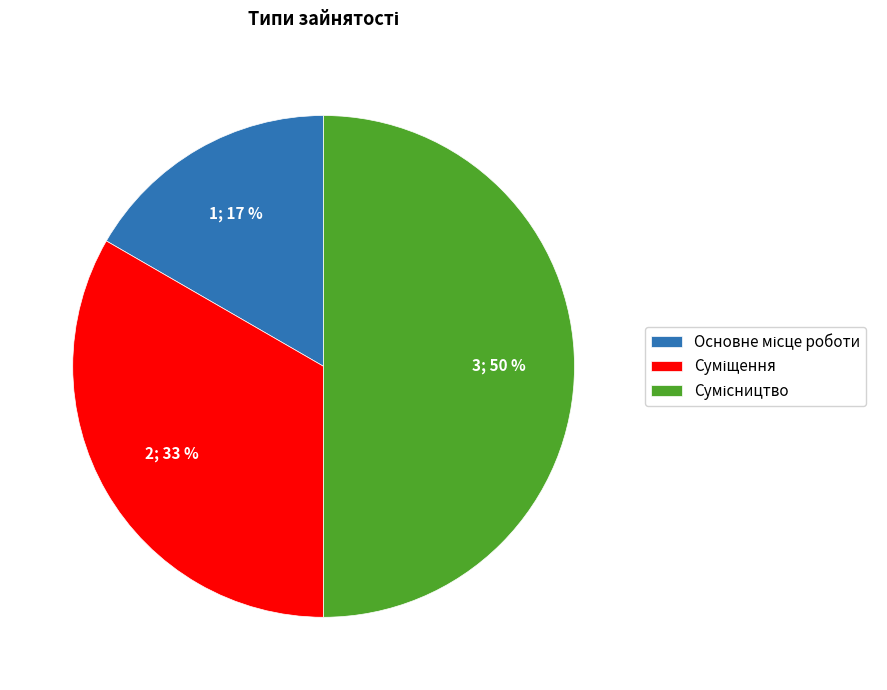

To the nearest percent, what is the average slice percentage?

33%